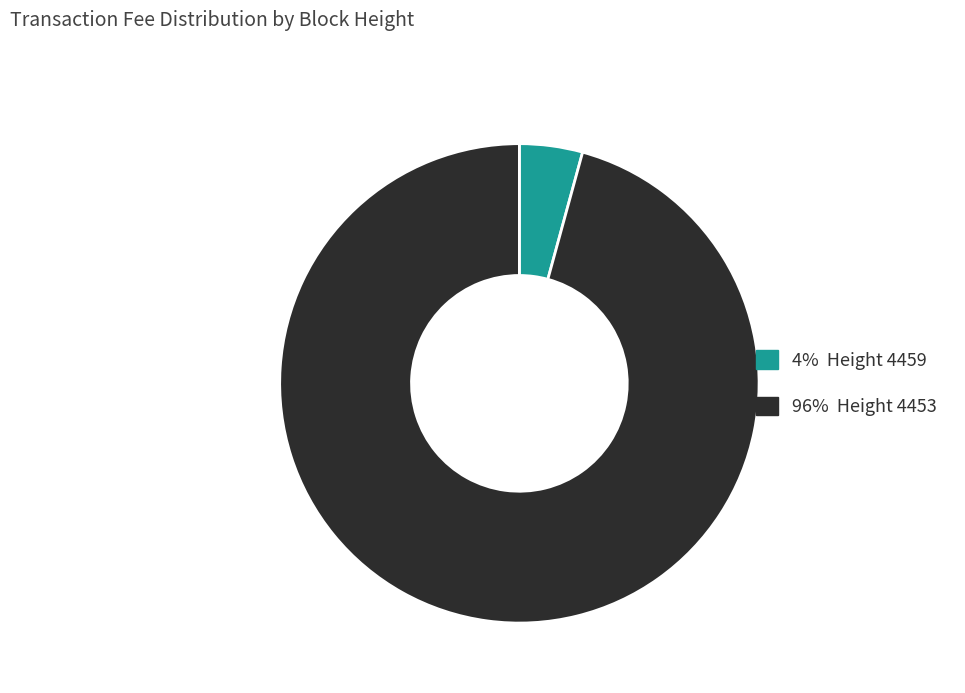

Is there any slice that represents more than half of the pie?

Yes